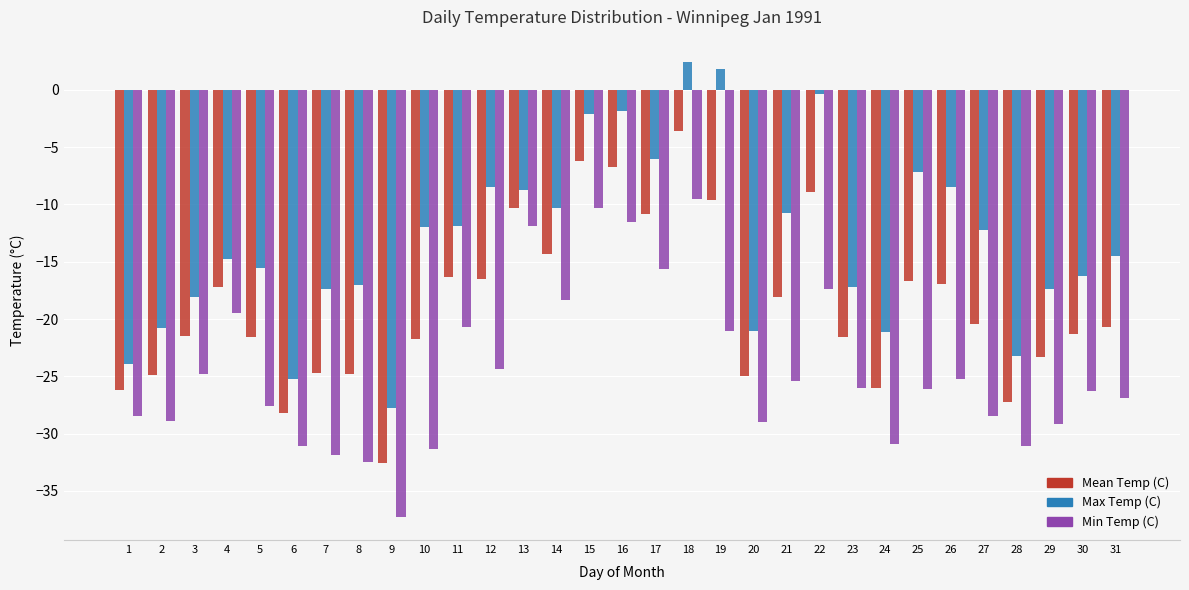

What are all the series names shown in the legend?

Mean Temp (C), Max Temp (C), Min Temp (C)